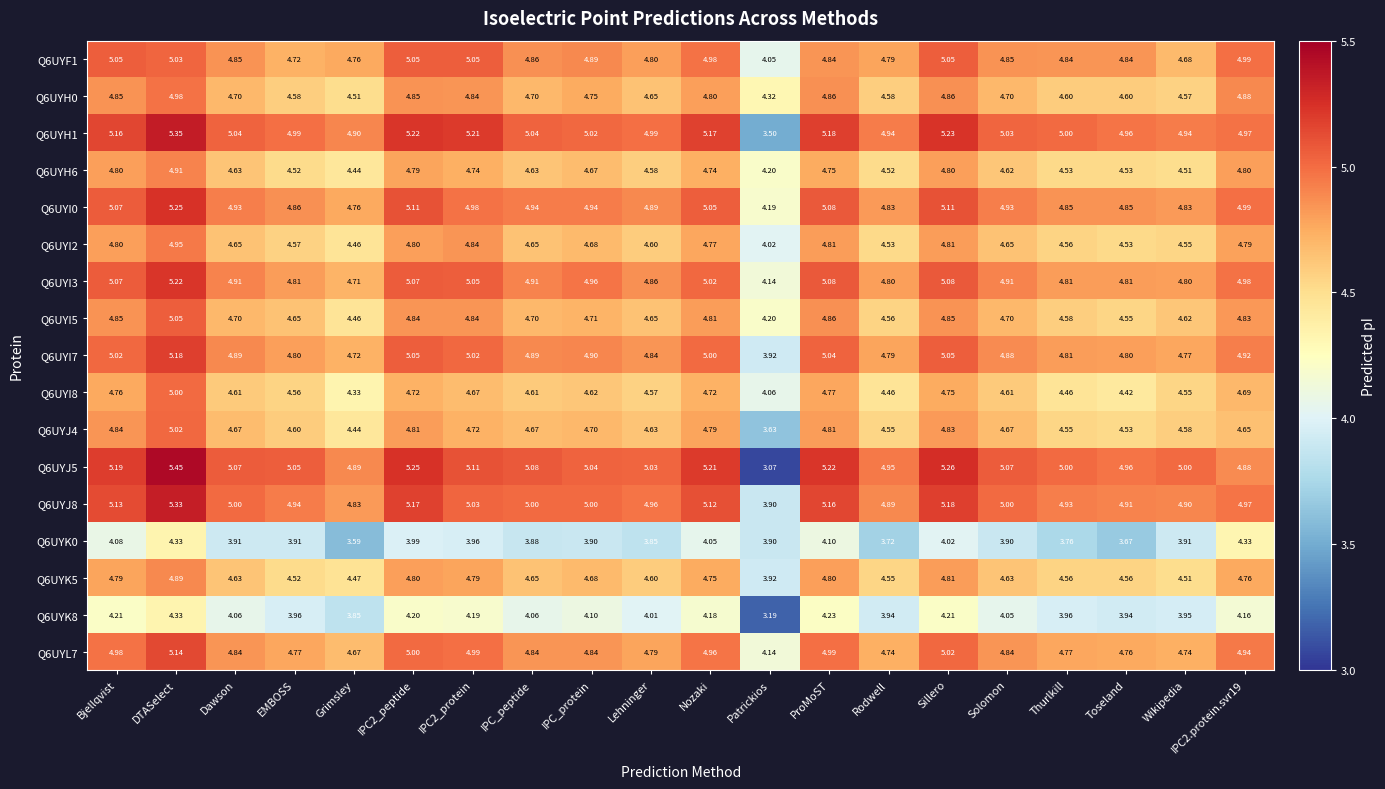

Where is Q6UYK8 nearest to the value 3?

Patrickios